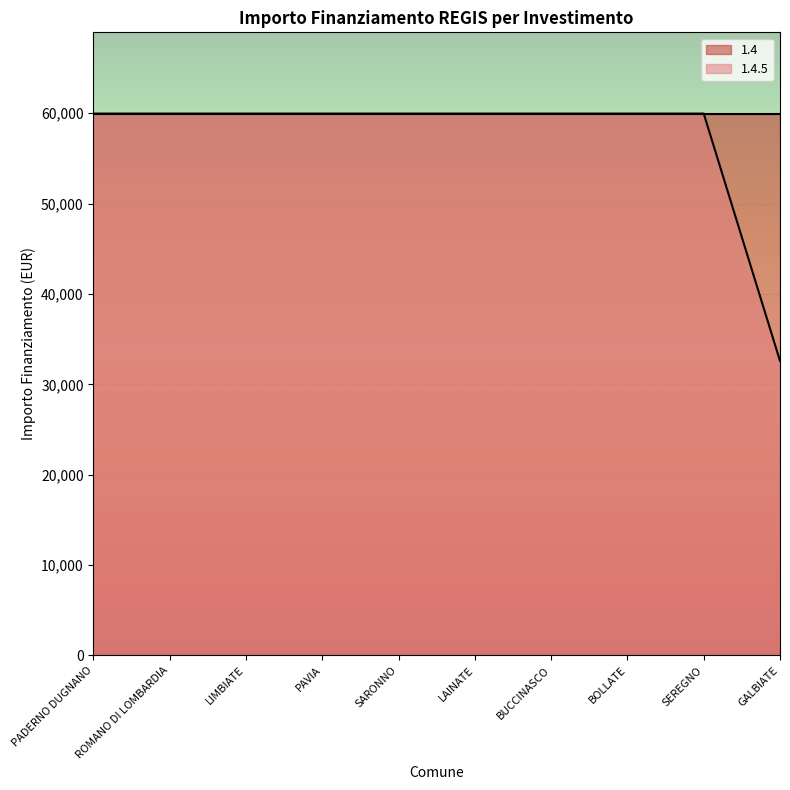

Does the chart display data point markers on the line(s)?

No